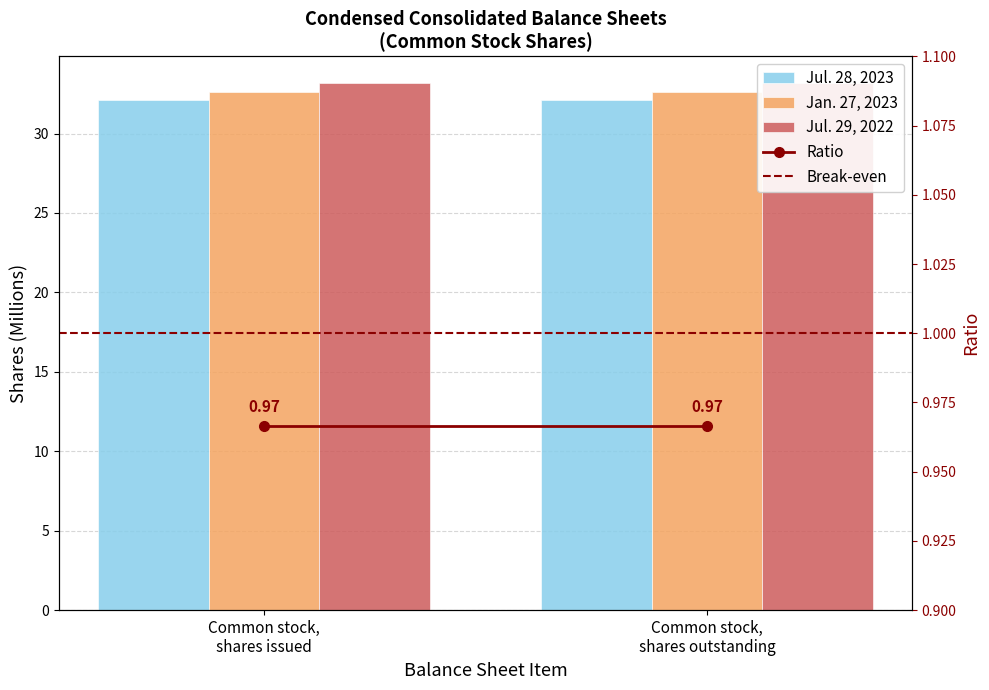

Is the value of Break-even at Common stock,
shares issued greater than the value of Ratio at Common stock,
shares issued?

Yes